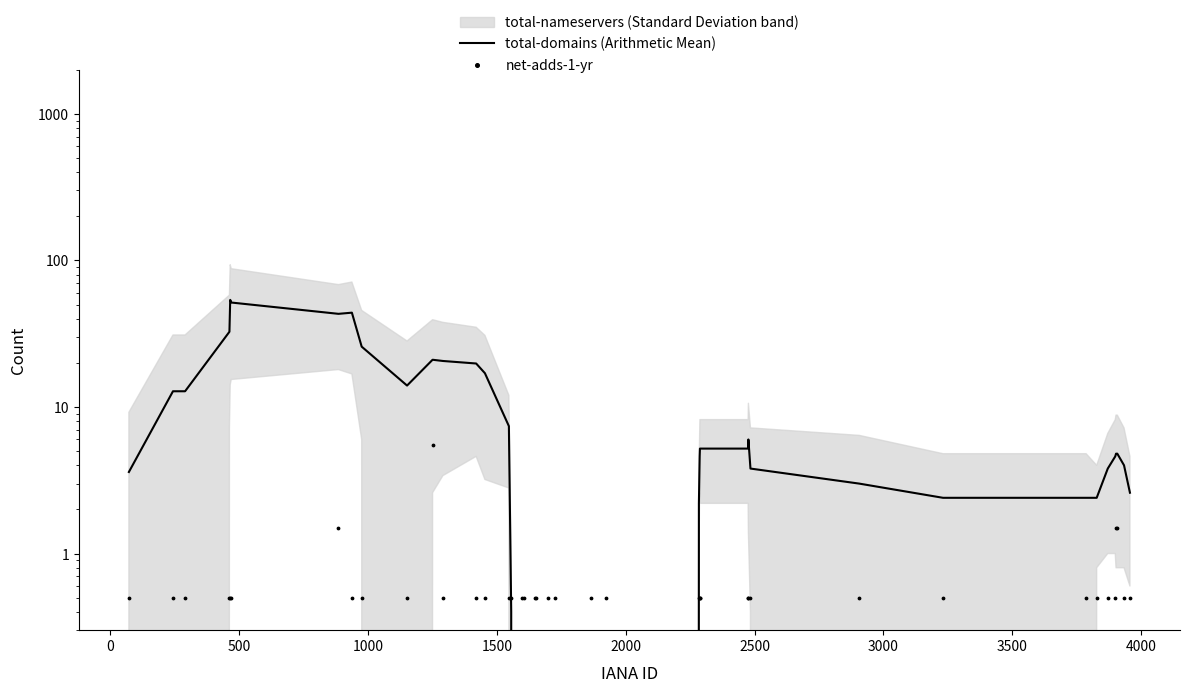

Which series has the widest spread of Y values?

total-domains (Arithmetic Mean)